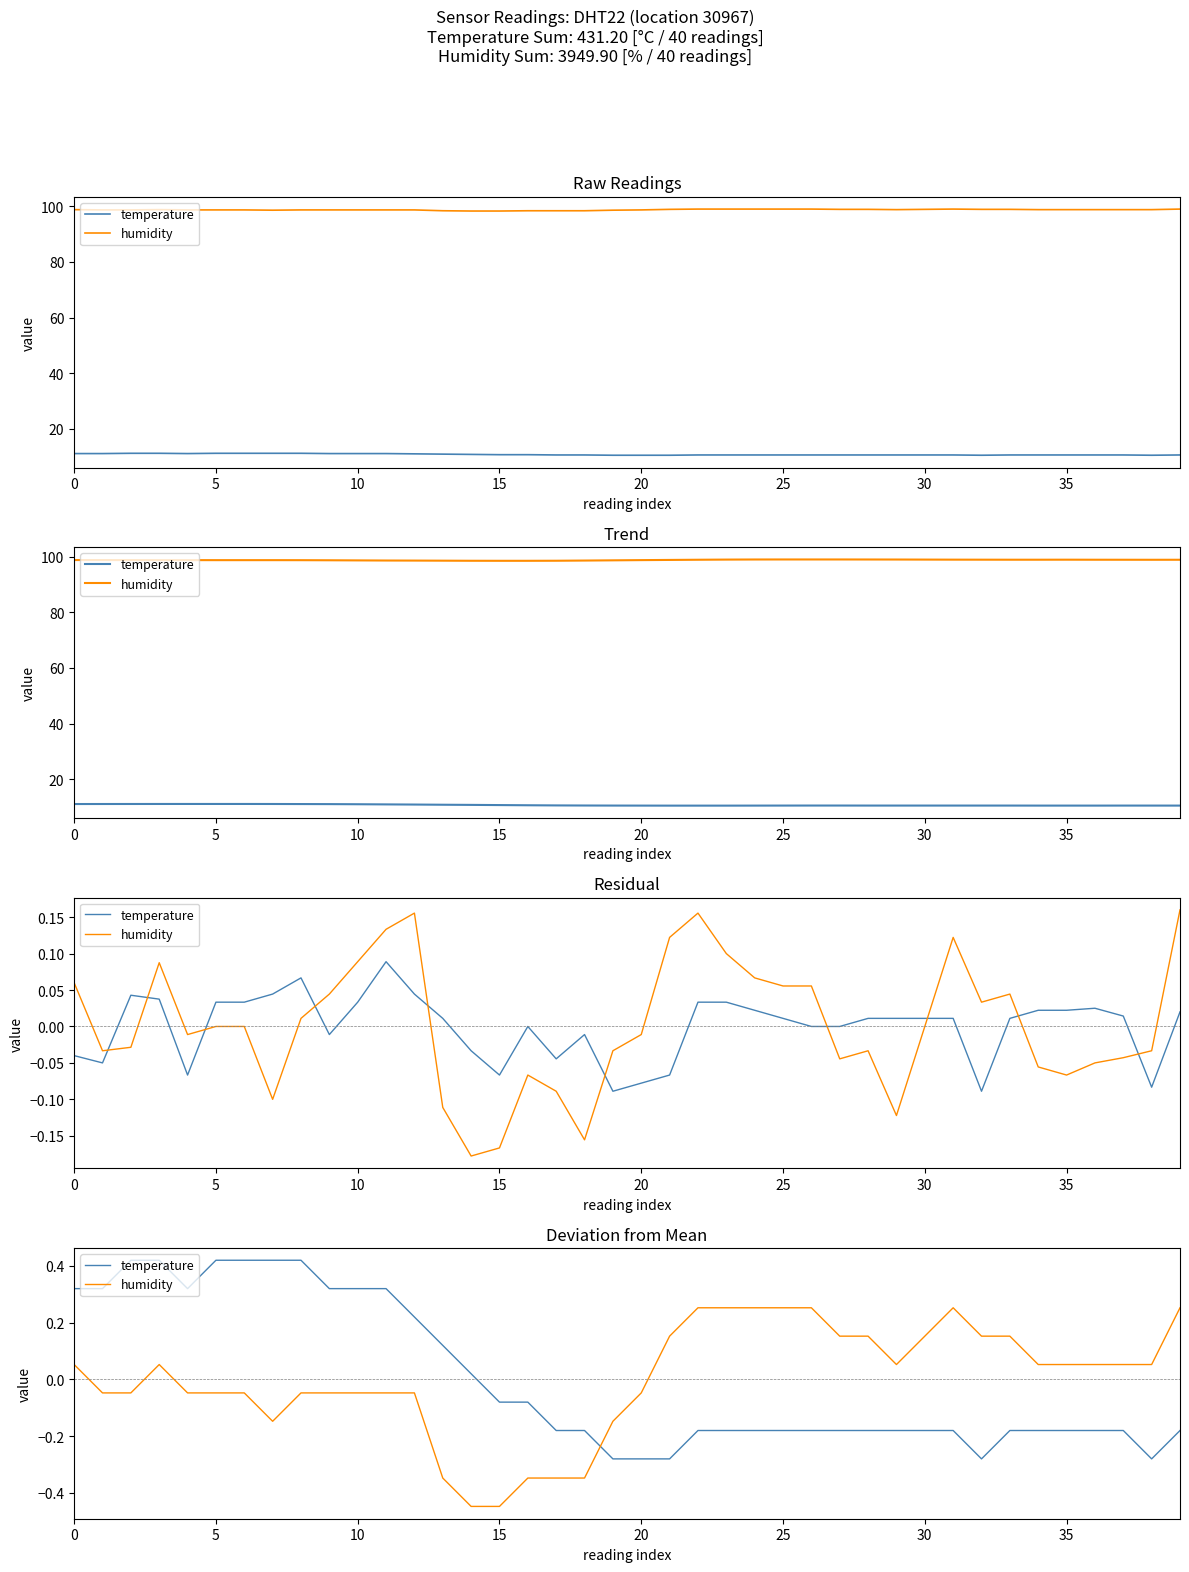

What value does the humidity series have at 37?

0.1